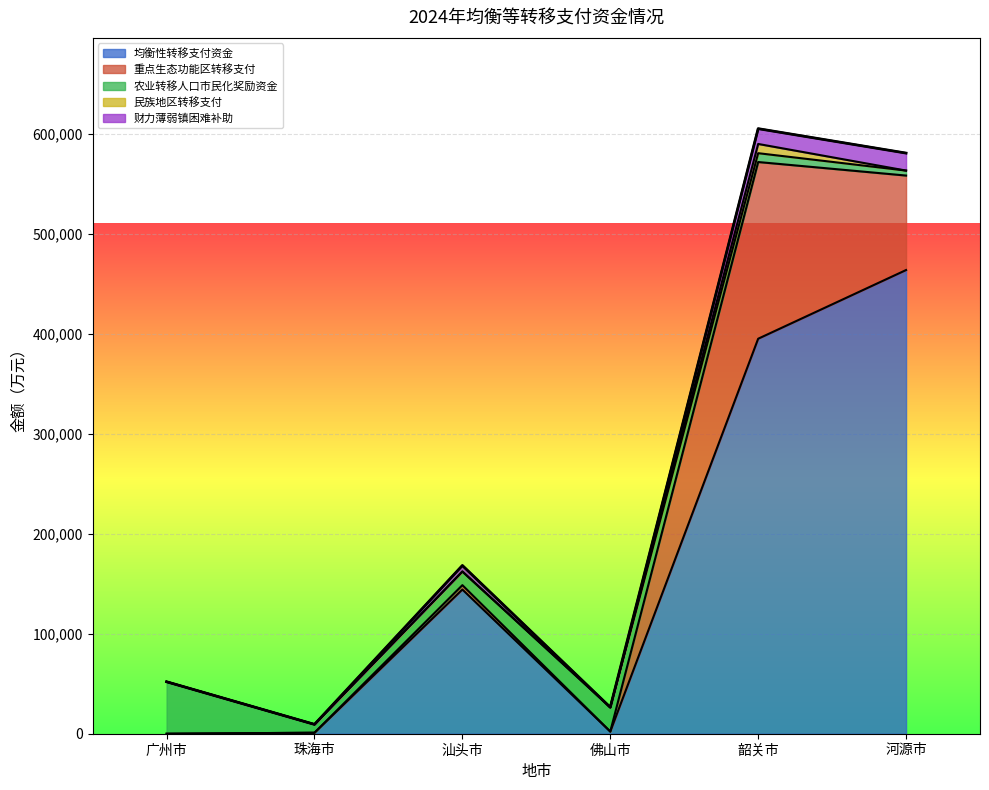

What is the highest value of the 财力薄弱镇困难补助 series?

17496